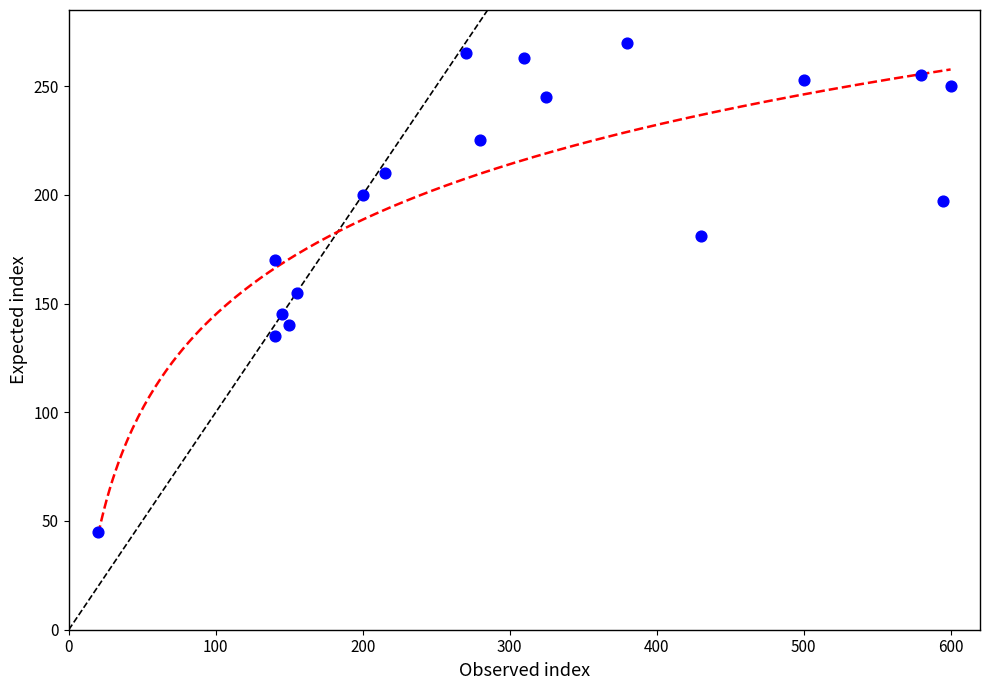

What is the range of Y values (max minus min)?

225